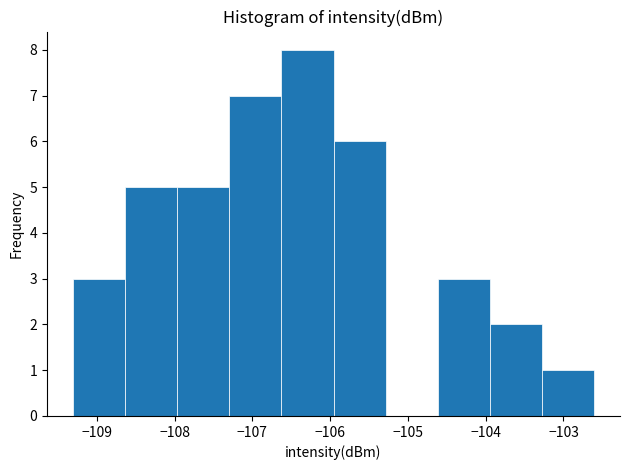

Reading left to right, list every bar in this chart as the range it spans on the x-axis followed by its height. Neither the bar edges nor the heights are printed on the chart, so give them approximately, as read against the axes.

-109.3 to -108.6: 3
-108.6 to -108.0: 5
-108.0 to -107.3: 5
-107.3 to -106.6: 7
-106.6 to -106.0: 8
-106.0 to -105.3: 6
-105.3 to -104.6: 0
-104.6 to -103.9: 3
-103.9 to -103.3: 2
-103.3 to -102.6: 1